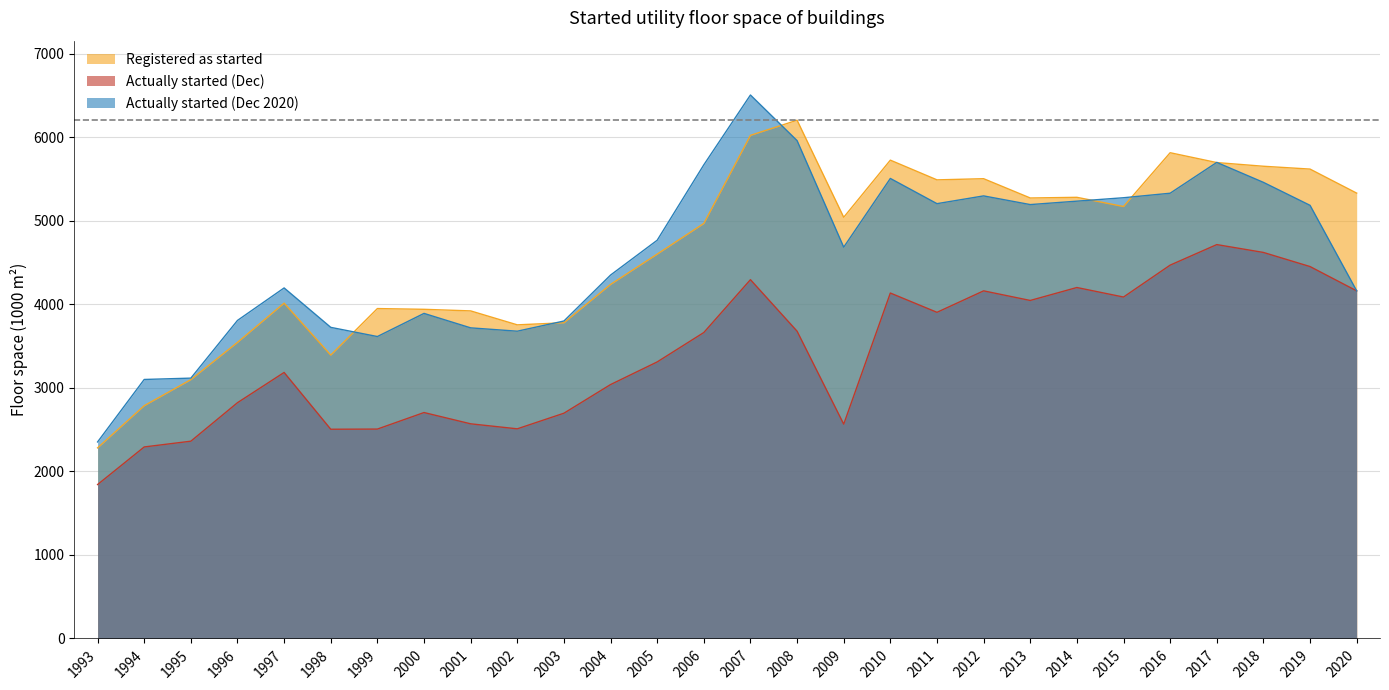

Does the chart have visible grid lines?

Yes